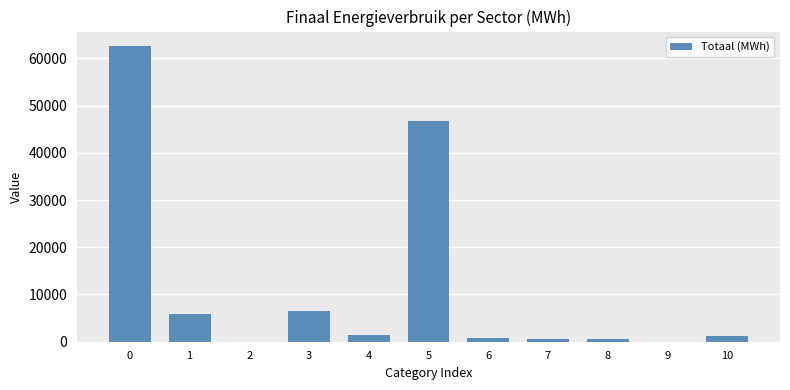

What is the sum of the values at 9 and 1?

5927.8